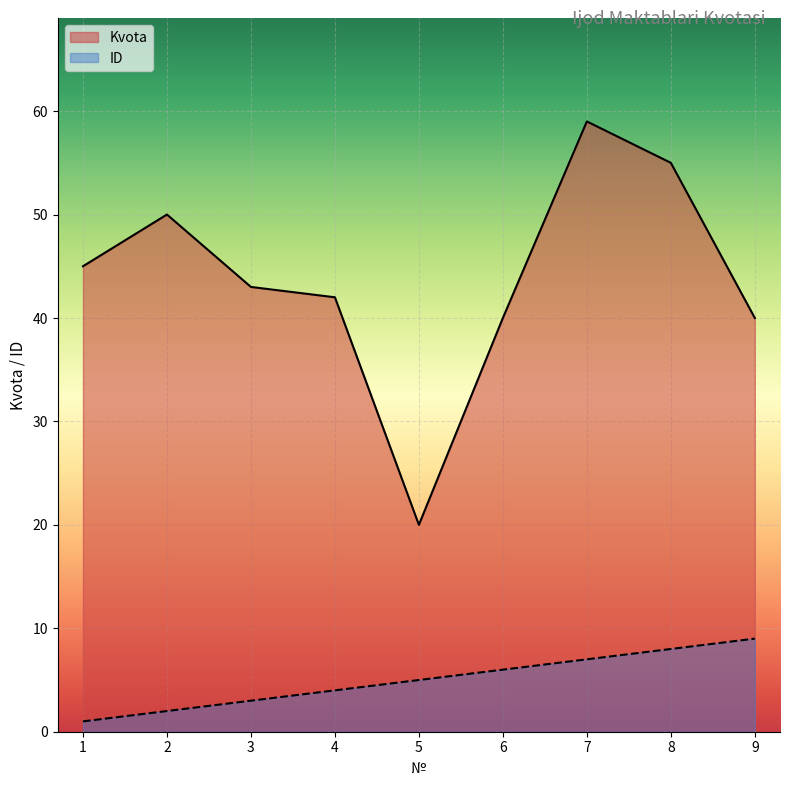

Is it true that ID equals 3 at 2?

False